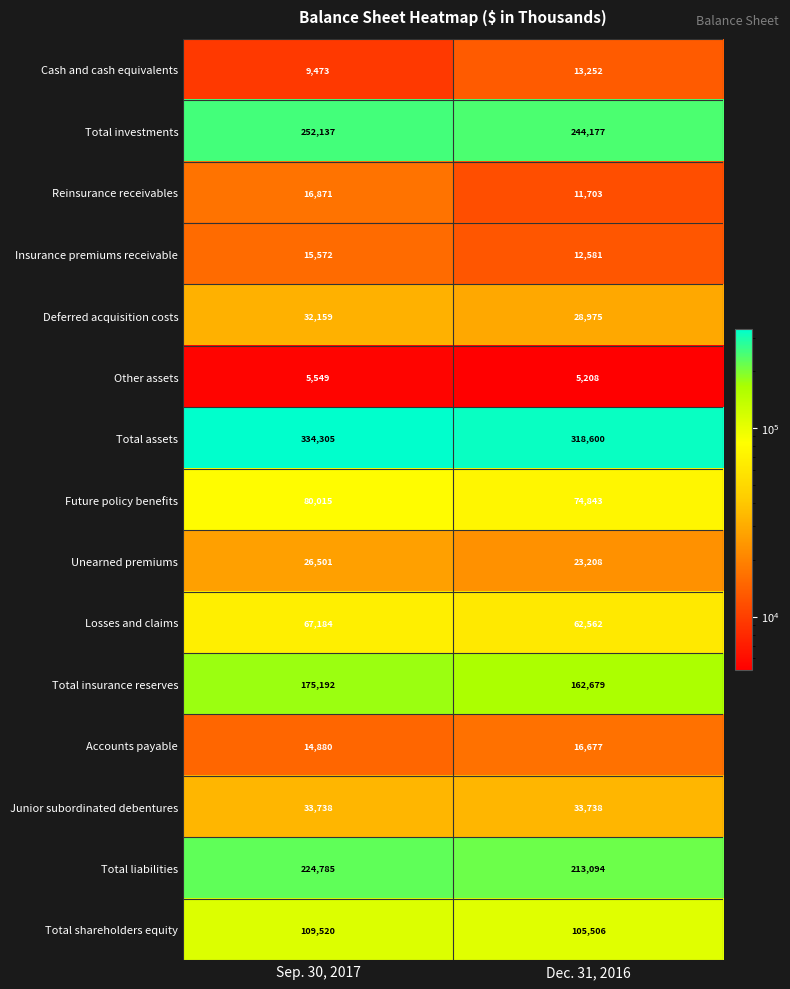

Rank the series by their maximum value, from lowest to highest.

Other assets, Cash and cash equivalents, Insurance premiums receivable, Accounts payable, Reinsurance receivables, Unearned premiums, Deferred acquisition costs, Junior subordinated debentures, Losses and claims, Future policy benefits, Total shareholders equity, Total insurance reserves, Total liabilities, Total investments, Total assets